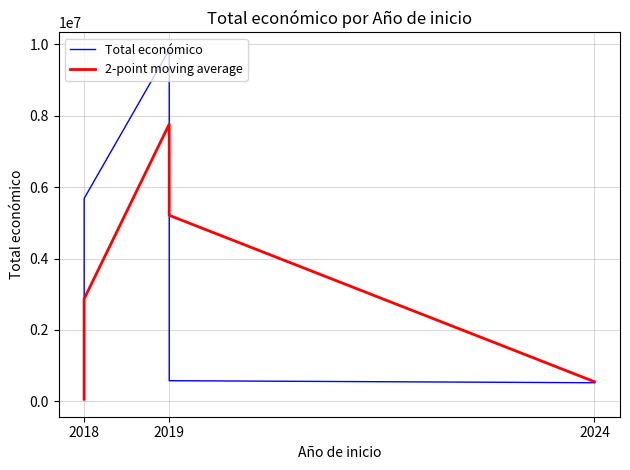

True or false: Total económico has a value of 16074098.7 at 2019.

False